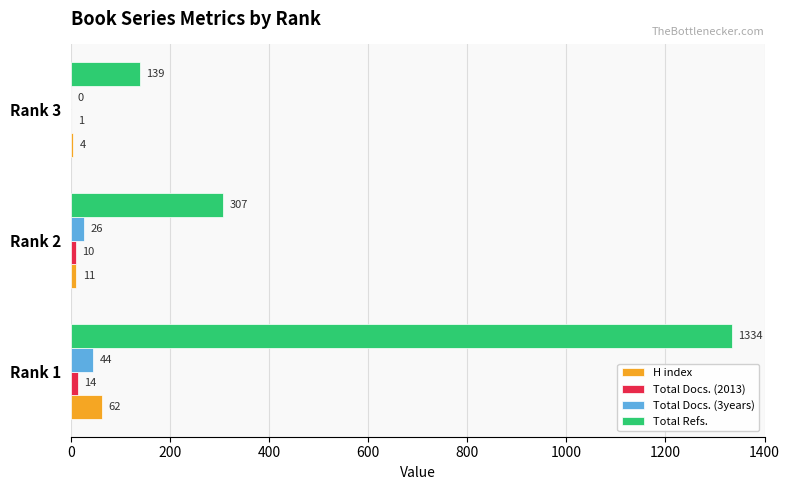

Which series has the widest spread of values?

Total Refs.